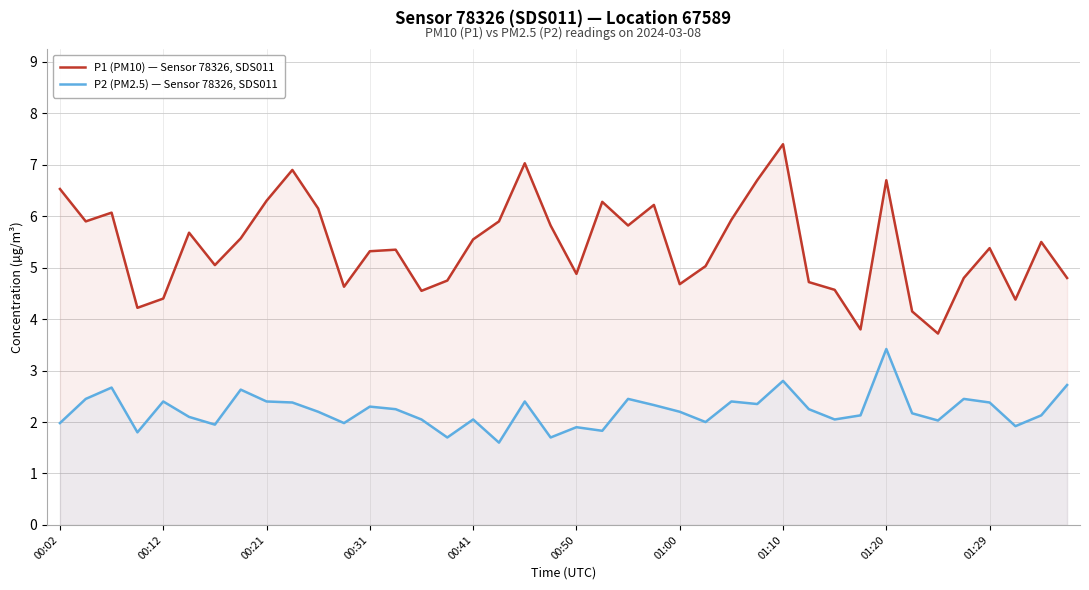

What is the difference between the highest and lowest values at 01:00?

2.5